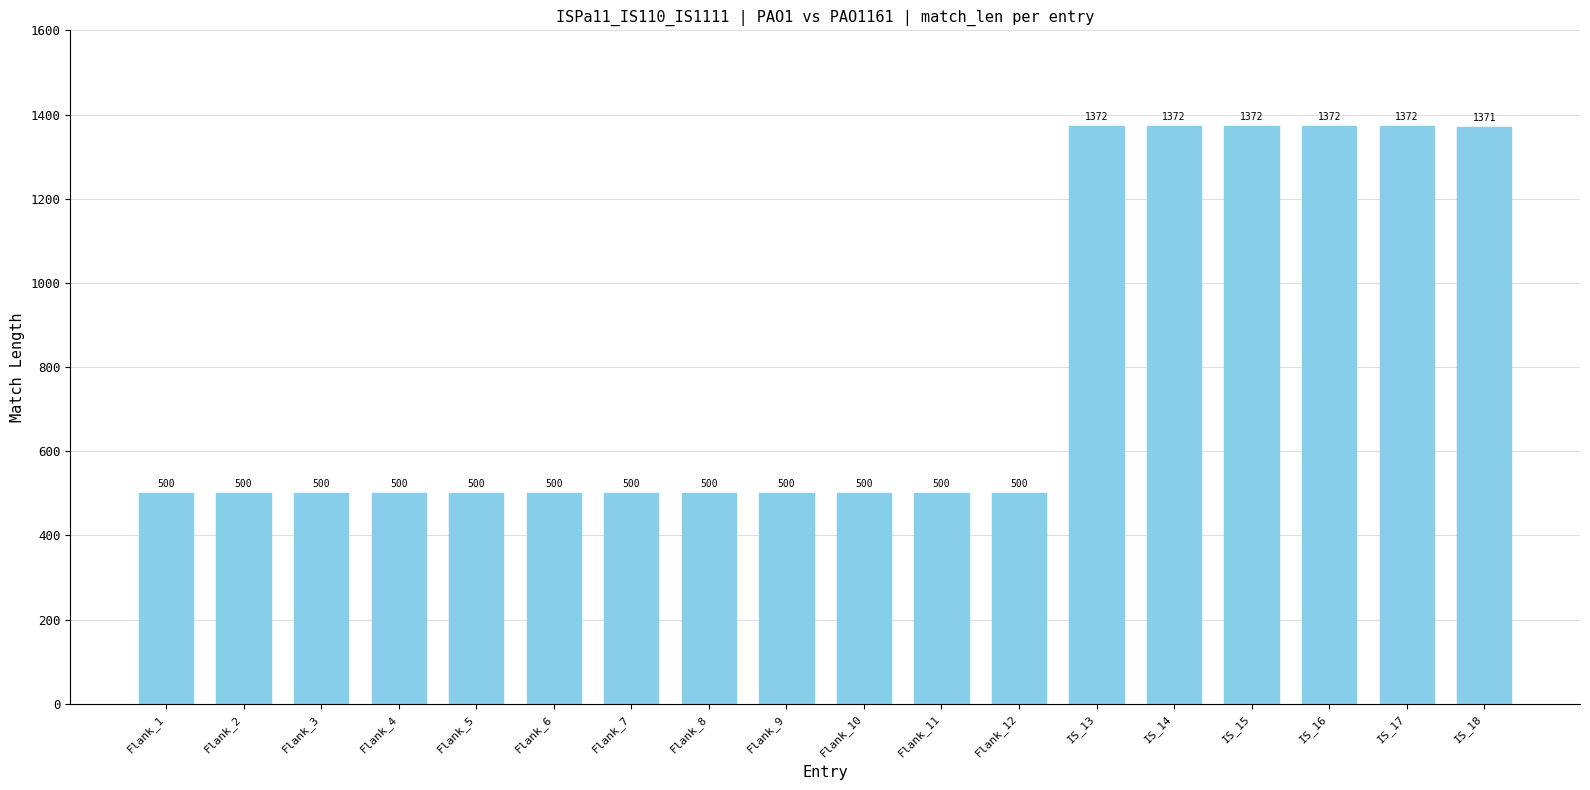

What is the ratio of the value at IS_15 to the value at Flank_9?

2.7